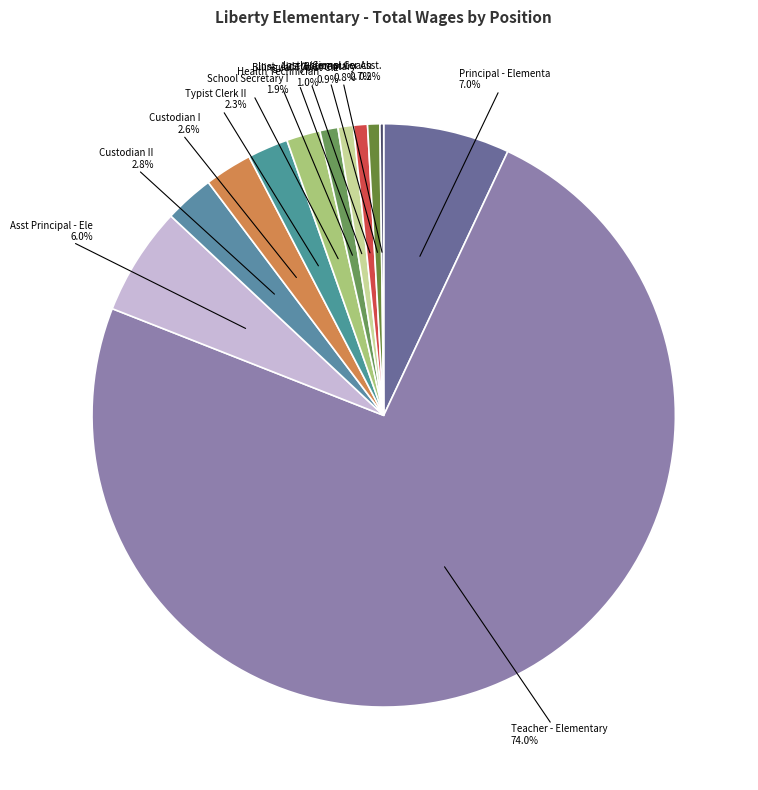

Is the sum of Instructional Coach and Health Technician greater than half?

No